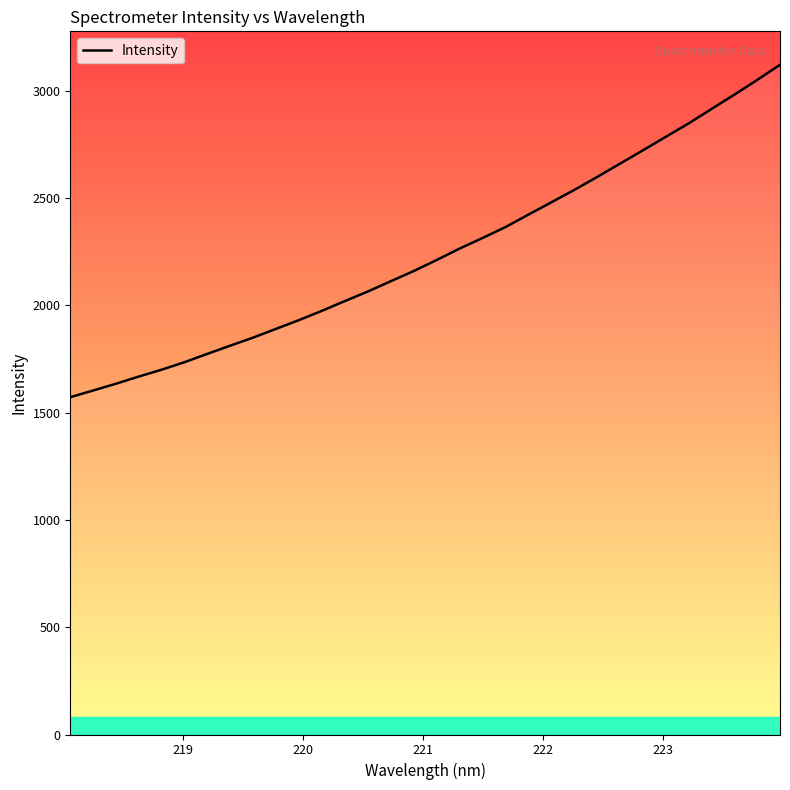

What is the maximum value shown in the chart?

3121.8